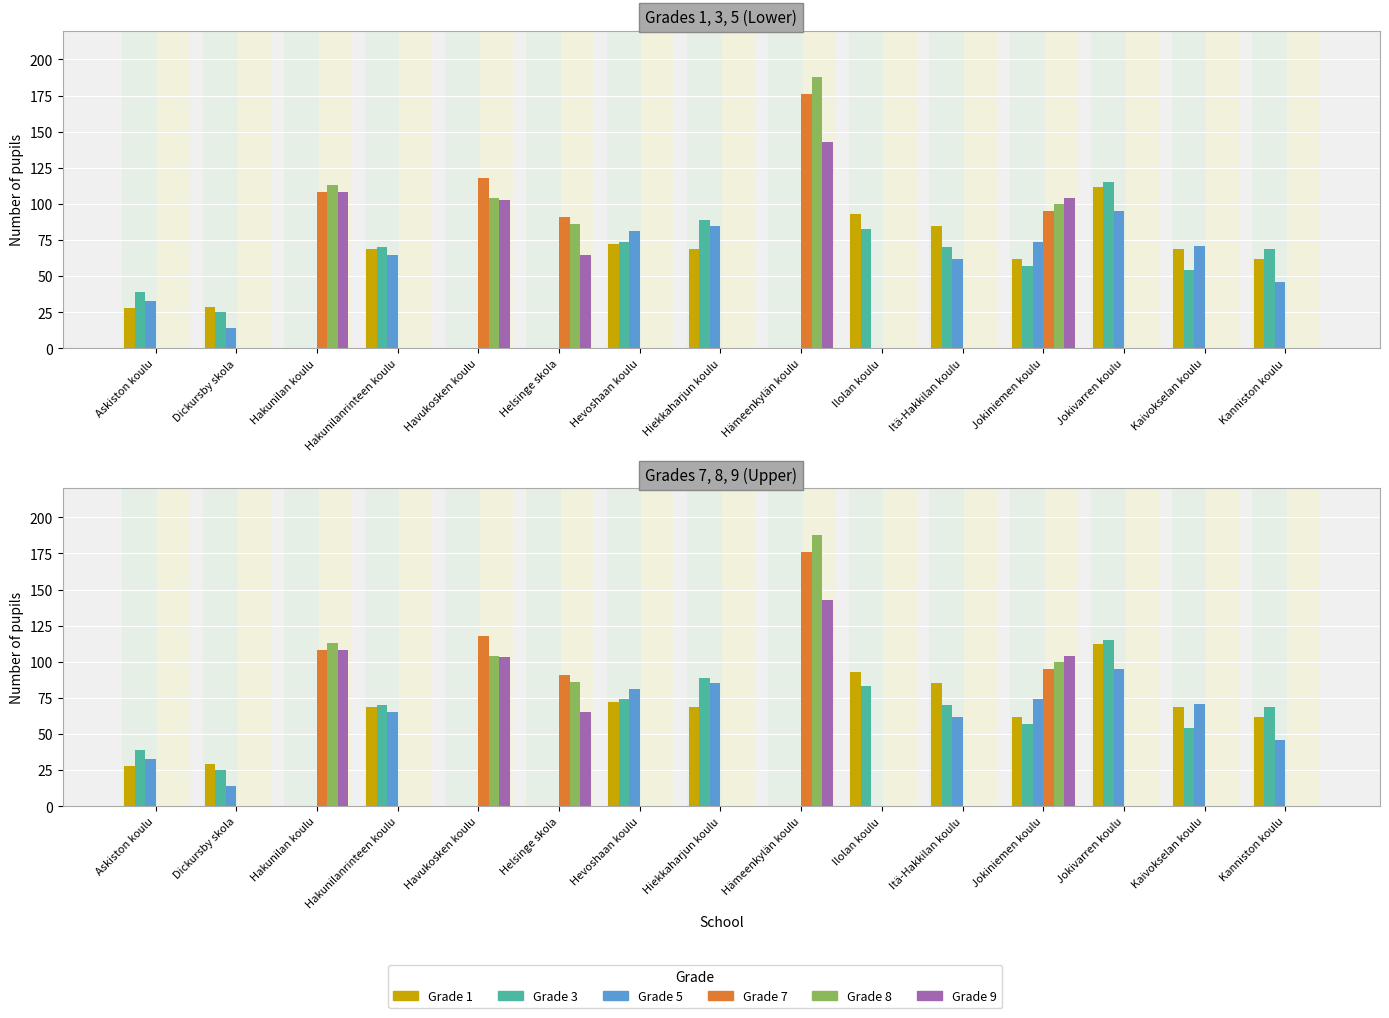

Between Helsinge skola and Hakunilan koulu, which is larger?

Helsinge skola